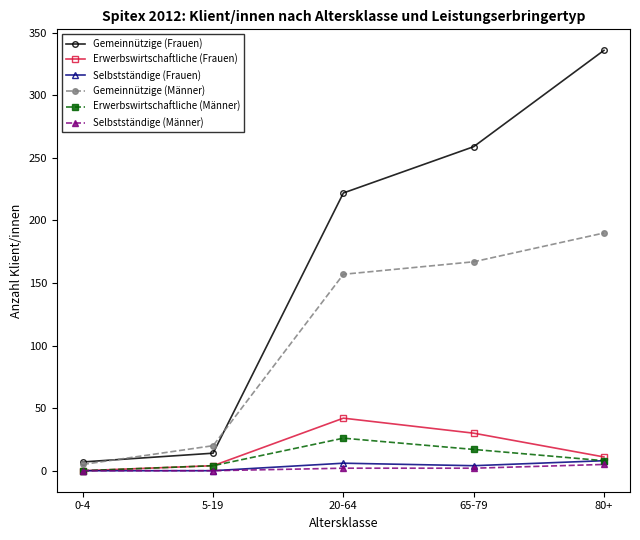

At which label does Selbstständige (Frauen) first exceed 4?

20-64